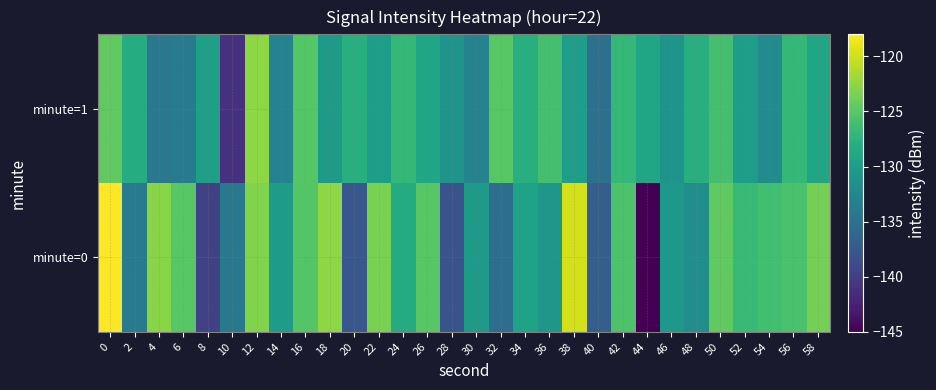

Reading right to left, transcribe all the data shown in this chart.

minute=0: 58=-123.7	56=-125.8	54=-126.2	52=-126.7	50=-124.6	48=-131.8	46=-130.6	44=-145.3	42=-125.6	40=-136.8	38=-119.7	36=-130.7	34=-129.3	32=-135.2	30=-130.3	28=-138.0	26=-125.0	24=-128.4	22=-123.4	20=-137.7	18=-122.6	16=-125.2	14=-130.1	12=-123.1	10=-134.0	8=-139.7	6=-125.1	4=-122.8	2=-134.0	0=-118.1
minute=1: 58=-129.0	56=-127.0	54=-132.0	52=-130.0	50=-126.0	48=-128.0	46=-131.0	44=-129.0	42=-127.0	40=-135.0	38=-130.0	36=-126.0	34=-128.0	32=-125.0	30=-133.0	28=-131.0	26=-129.0	24=-127.0	22=-130.0	20=-128.0	18=-130.2	16=-125.1	14=-133.0	12=-122.6	10=-141.2	8=-129.7	6=-133.9	4=-134.3	2=-128.3	0=-124.6